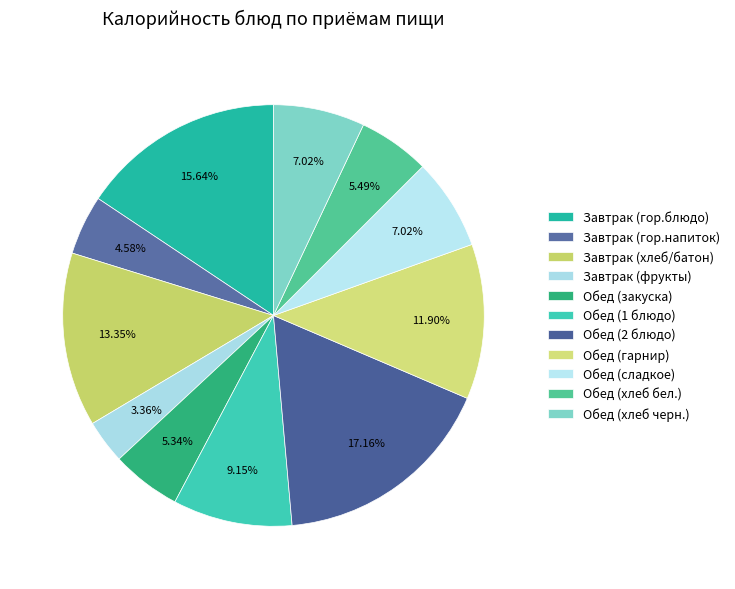

Count the number of slices in the pie.

11